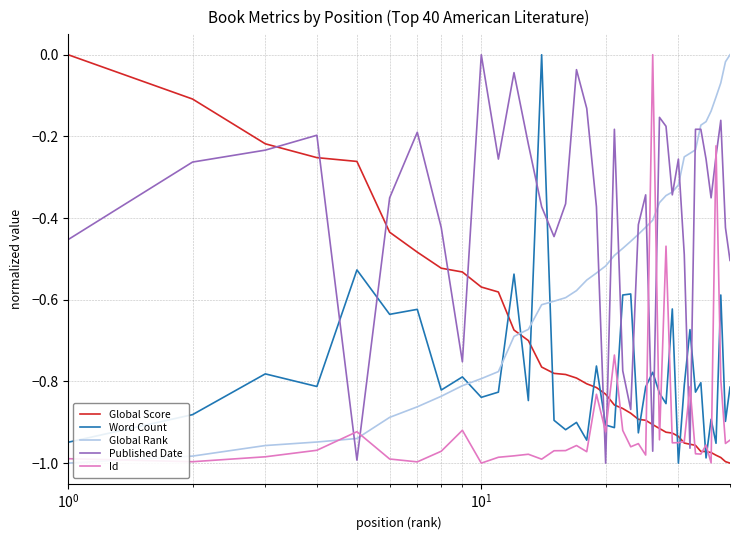

How many intersections are there between Id and Word Count?

12